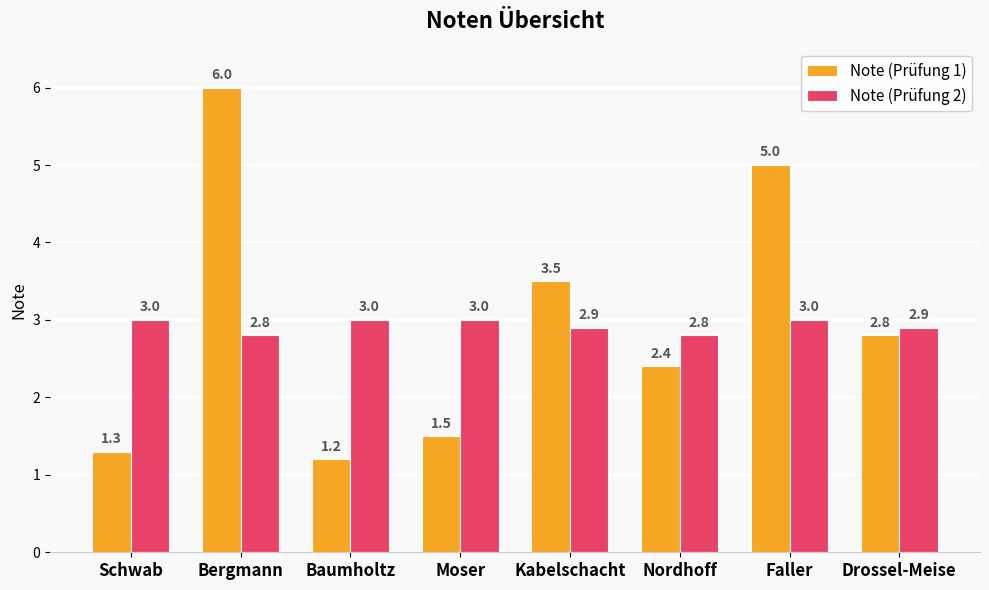

Rank the series at Baumholtz from lowest to highest value.

Note (Prüfung 1), Note (Prüfung 2)